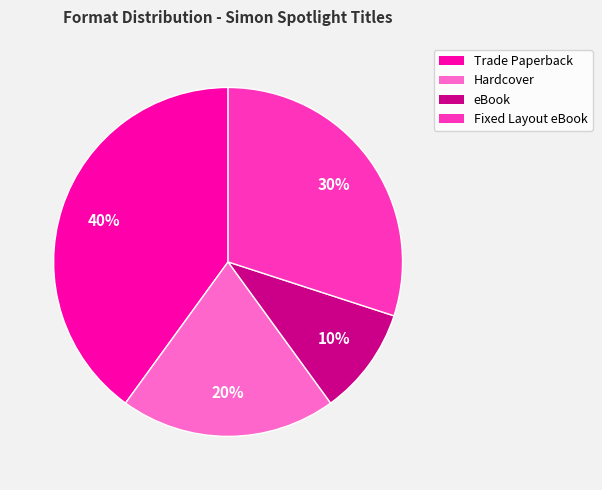

True or false: Hardcover accounts for 20% of the total.

True